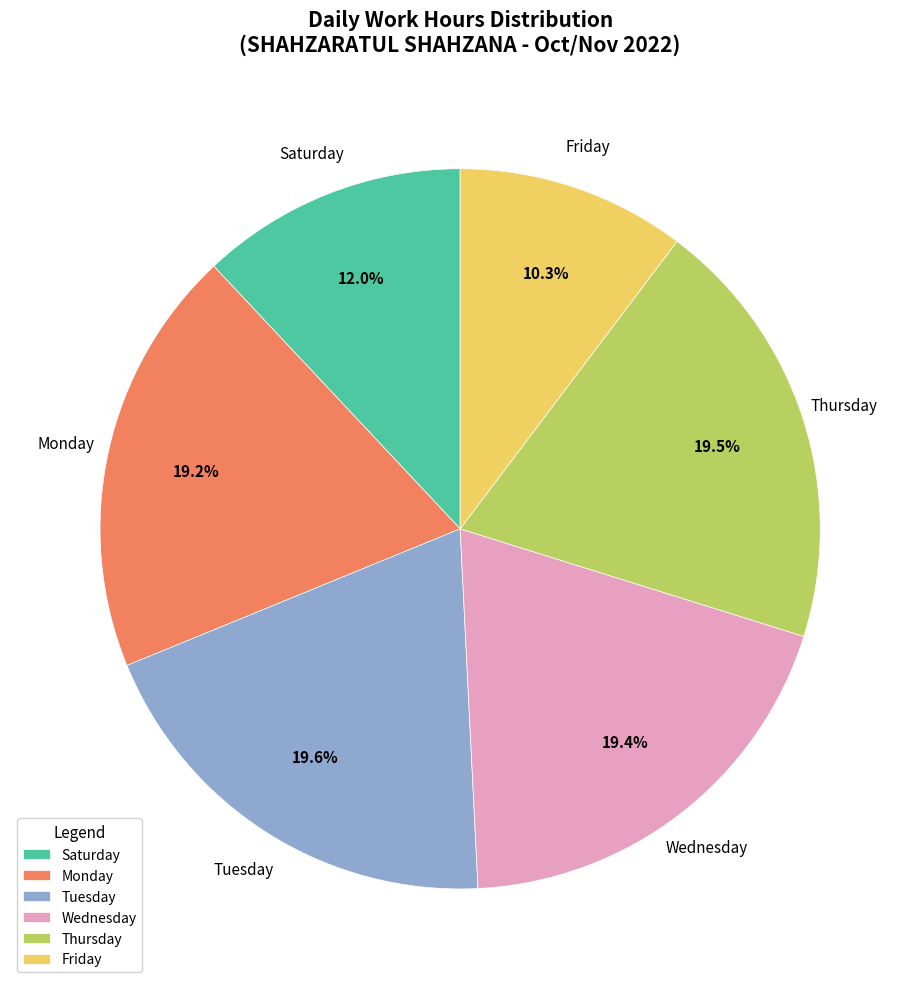

How many slices are in this pie chart?

6